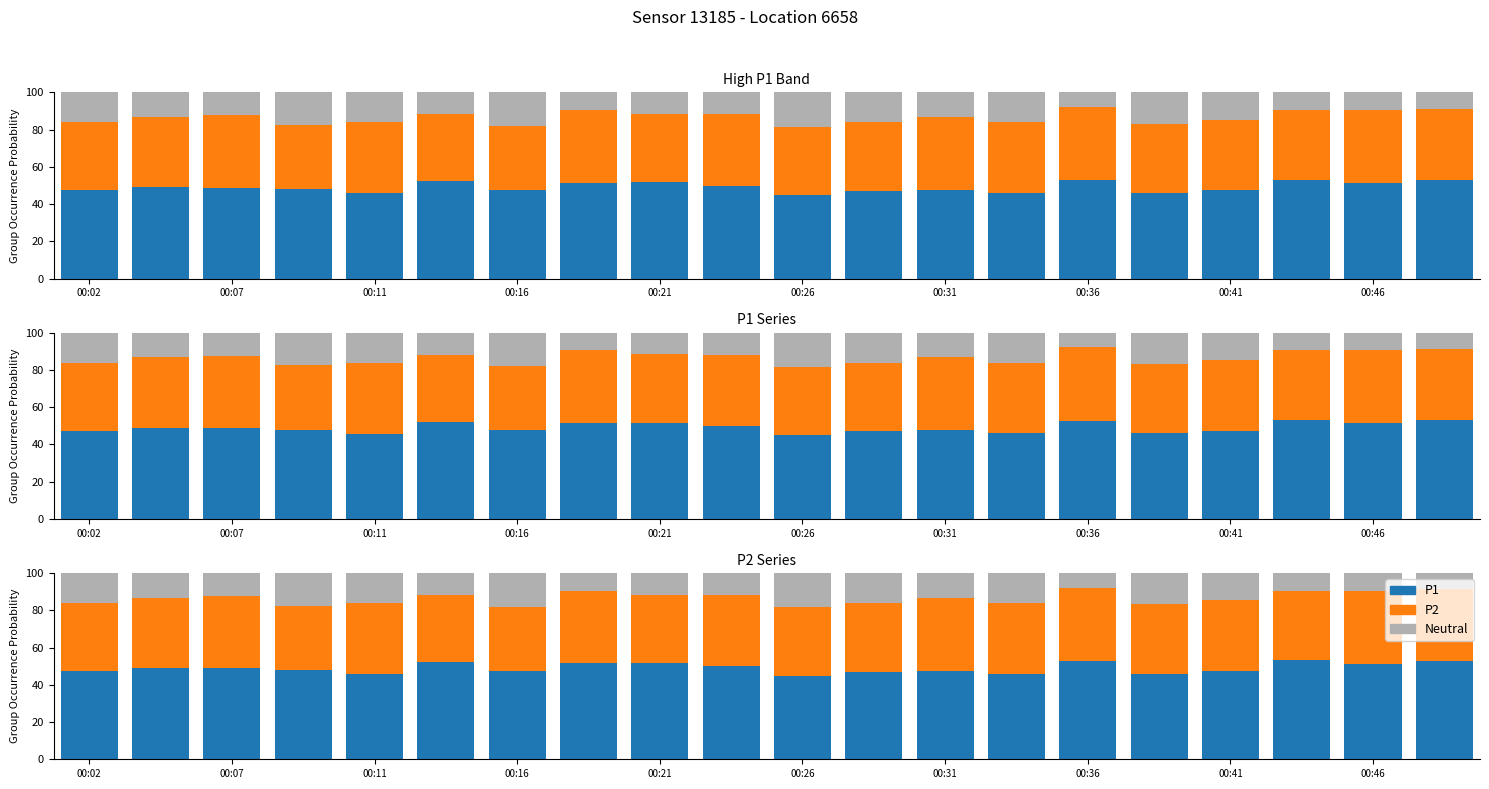

How many series are shown in this chart?

3